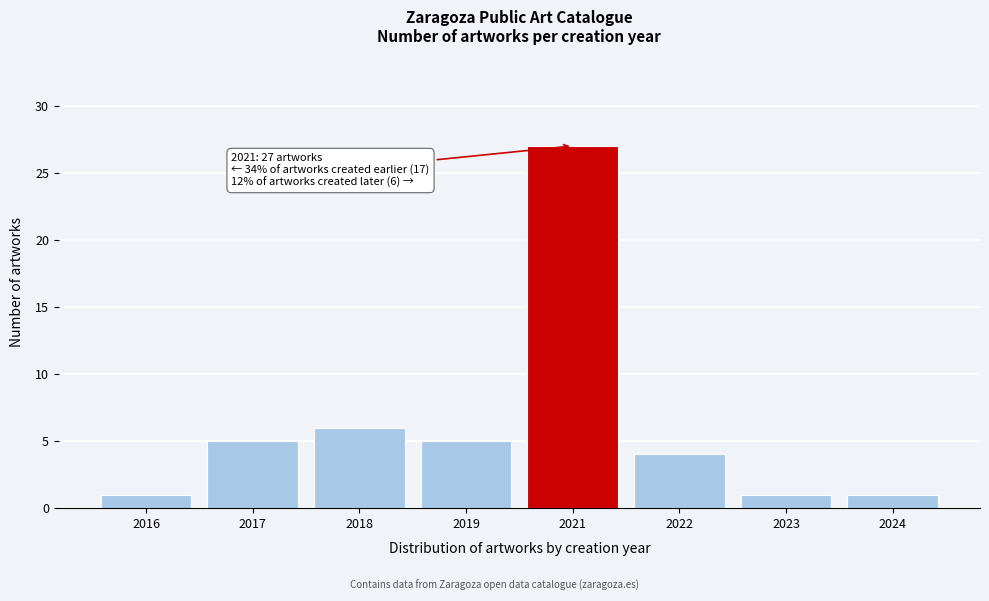

Reading right to left, extract all data points from this chart.

2024=1	2023=1	2022=4	2021=27	2019=5	2018=6	2017=5	2016=1